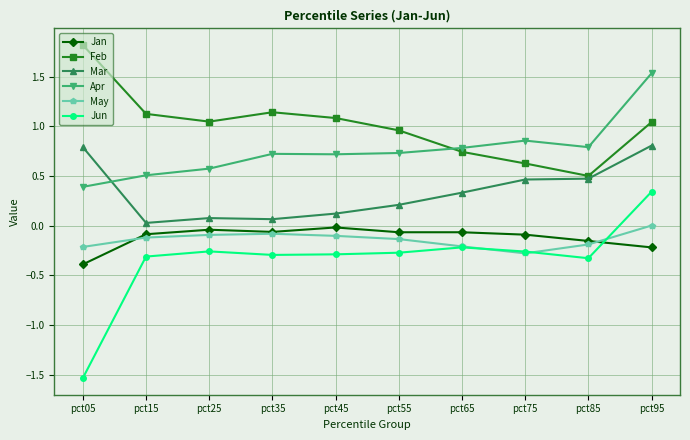

True or false: Jun and May intersect in this chart.

True